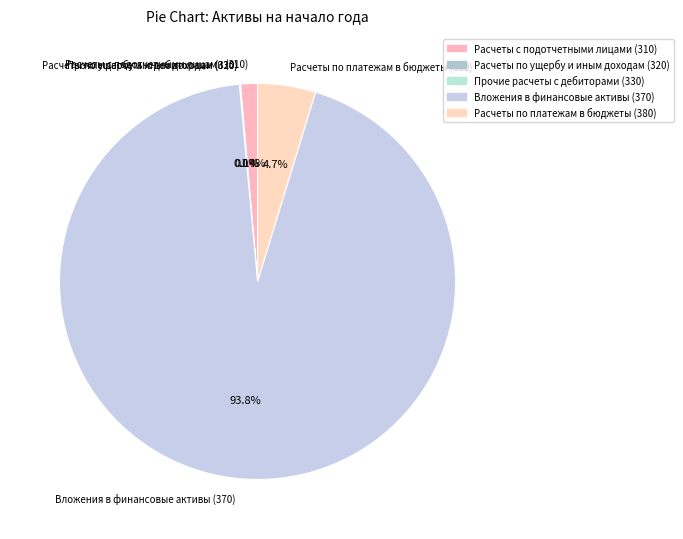

What portion of the pie excludes Расчеты с подотчетными лицами (310)?

98.6%